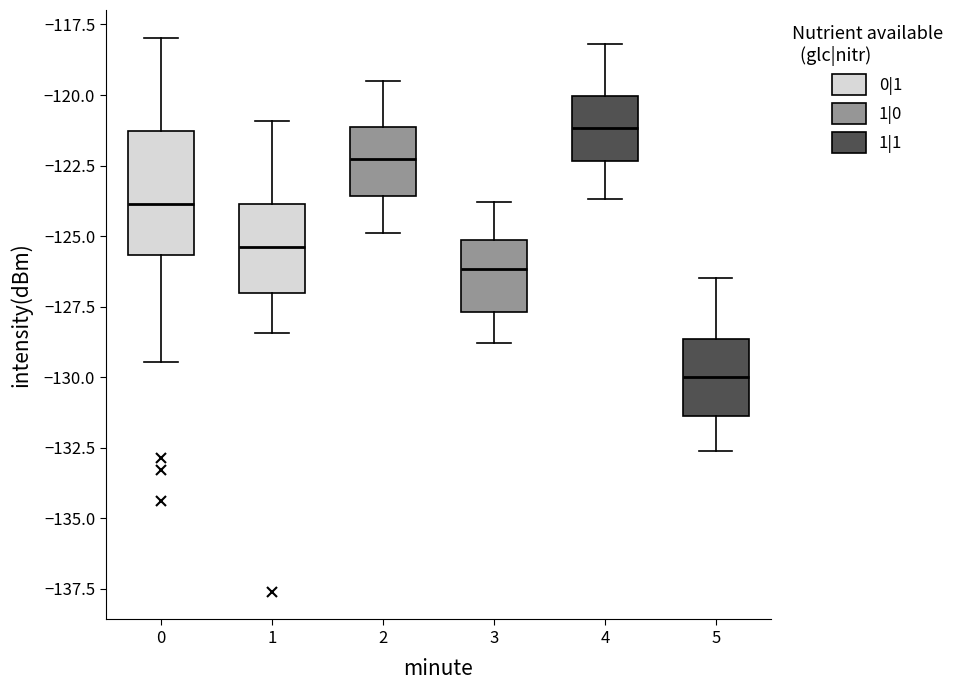

Where does the median line of the box at x = 2 sit on the y-axis? The values are not printed on the chart, so give them approximately, as read against the axis.

-122.0